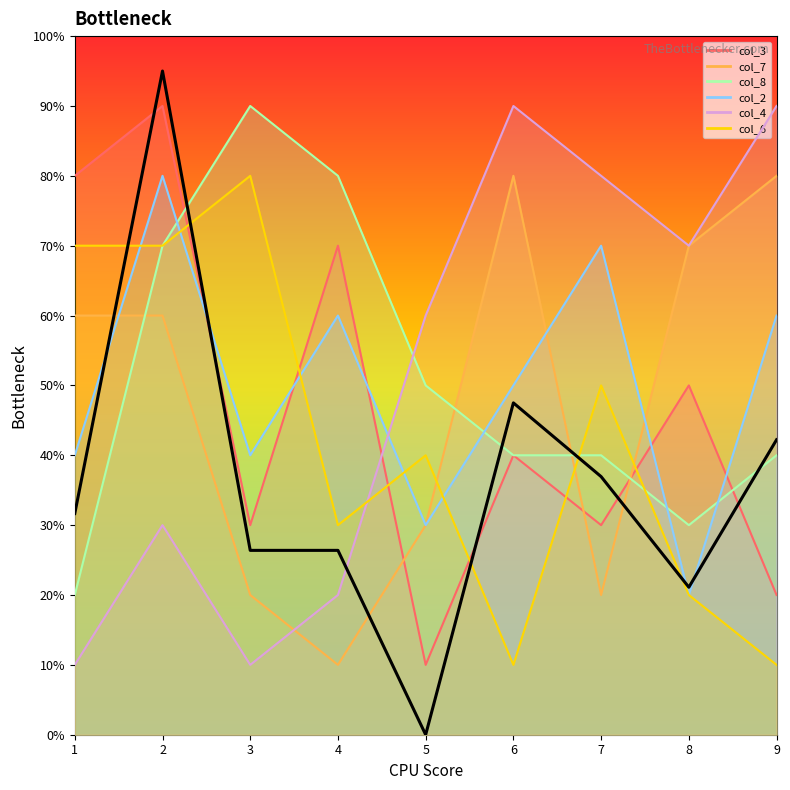

What is the difference between the second highest and second lowest values?

2.6